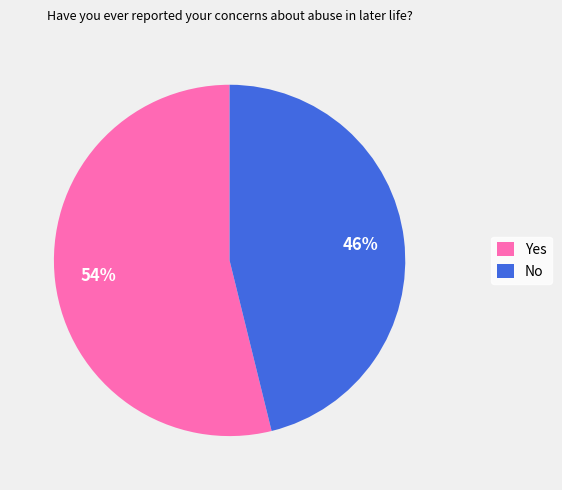

Is it true that No is 57% of the pie?

False